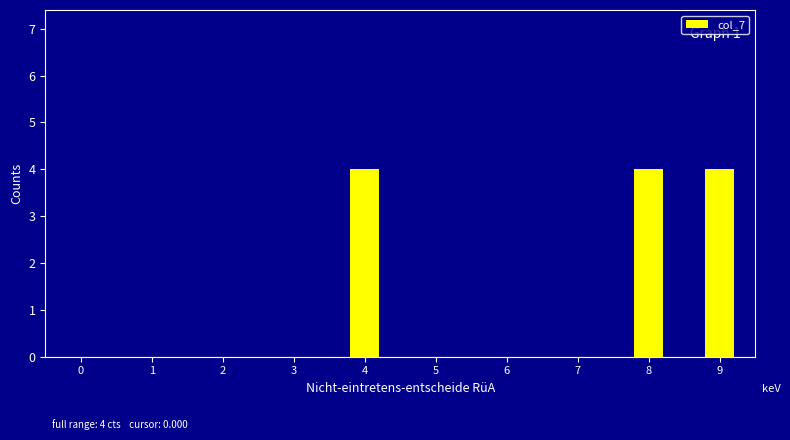

Reading right to left, transcribe all the data shown in this chart.

9=4	8=4	7=0	6=0	5=0	4=4	3=0	2=0	1=0	0=0